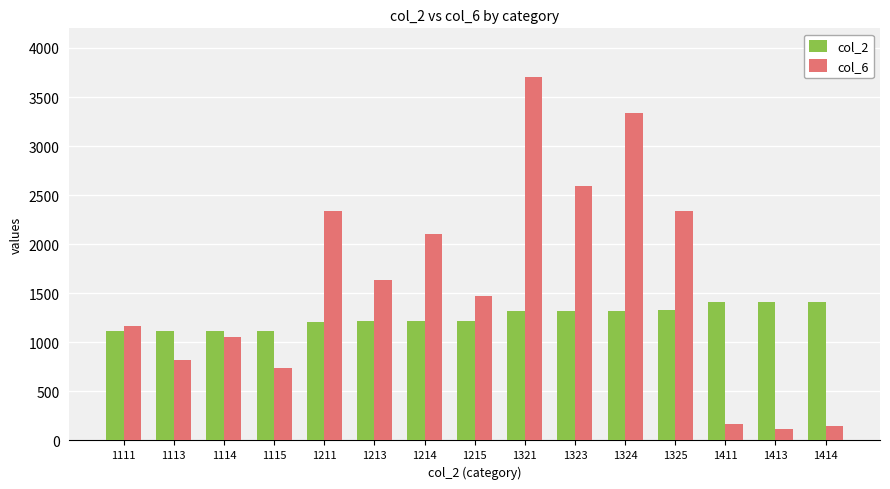

What is the greatest value displayed?

3704